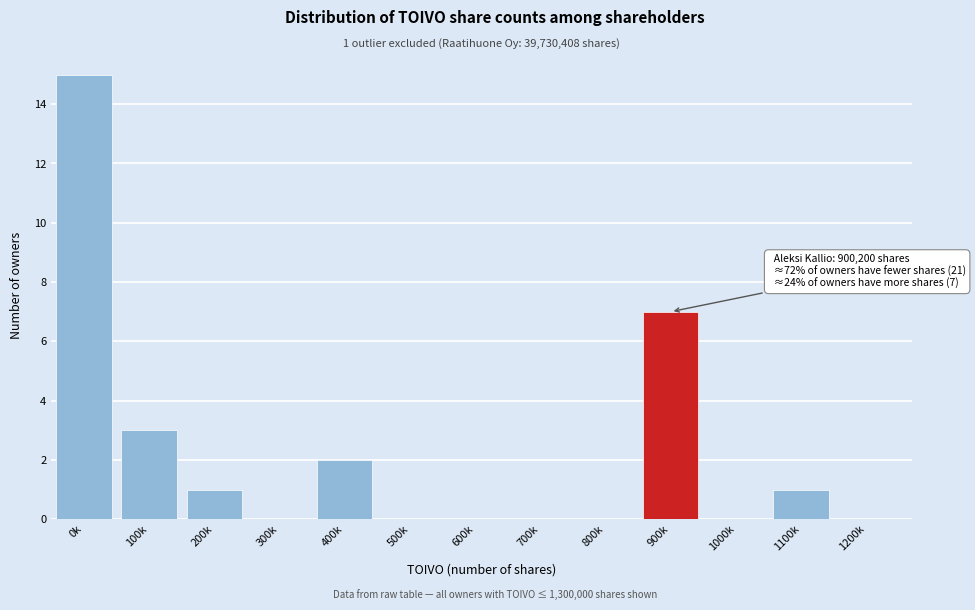

Reading left to right, transcribe all the data shown in this chart.

0k=15	100k=3	200k=1	300k=0	400k=2	500k=0	600k=0	700k=0	800k=0	900k=7	1000k=0	1100k=1	1200k=0